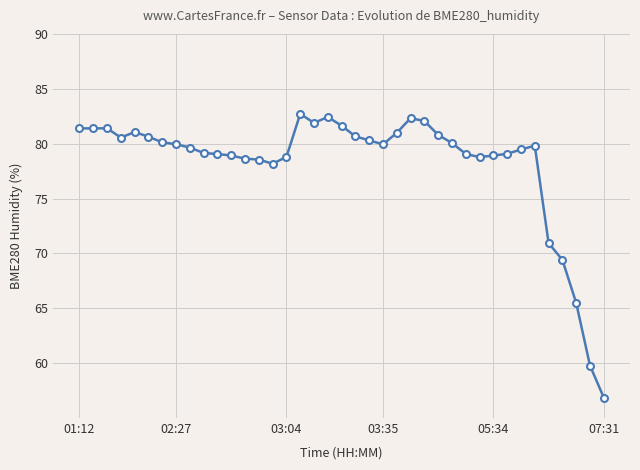

What is the difference between the maximum and second lowest values?

22.9